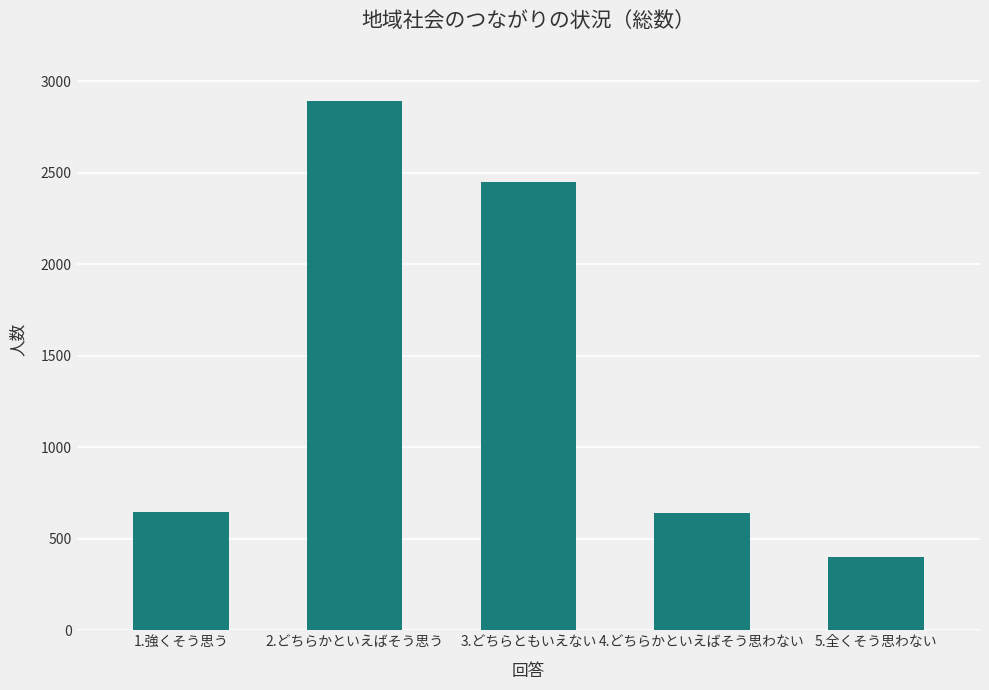

The chart shows a value of 4896 at 2.どちらかといえばそう思う. True or false?

False